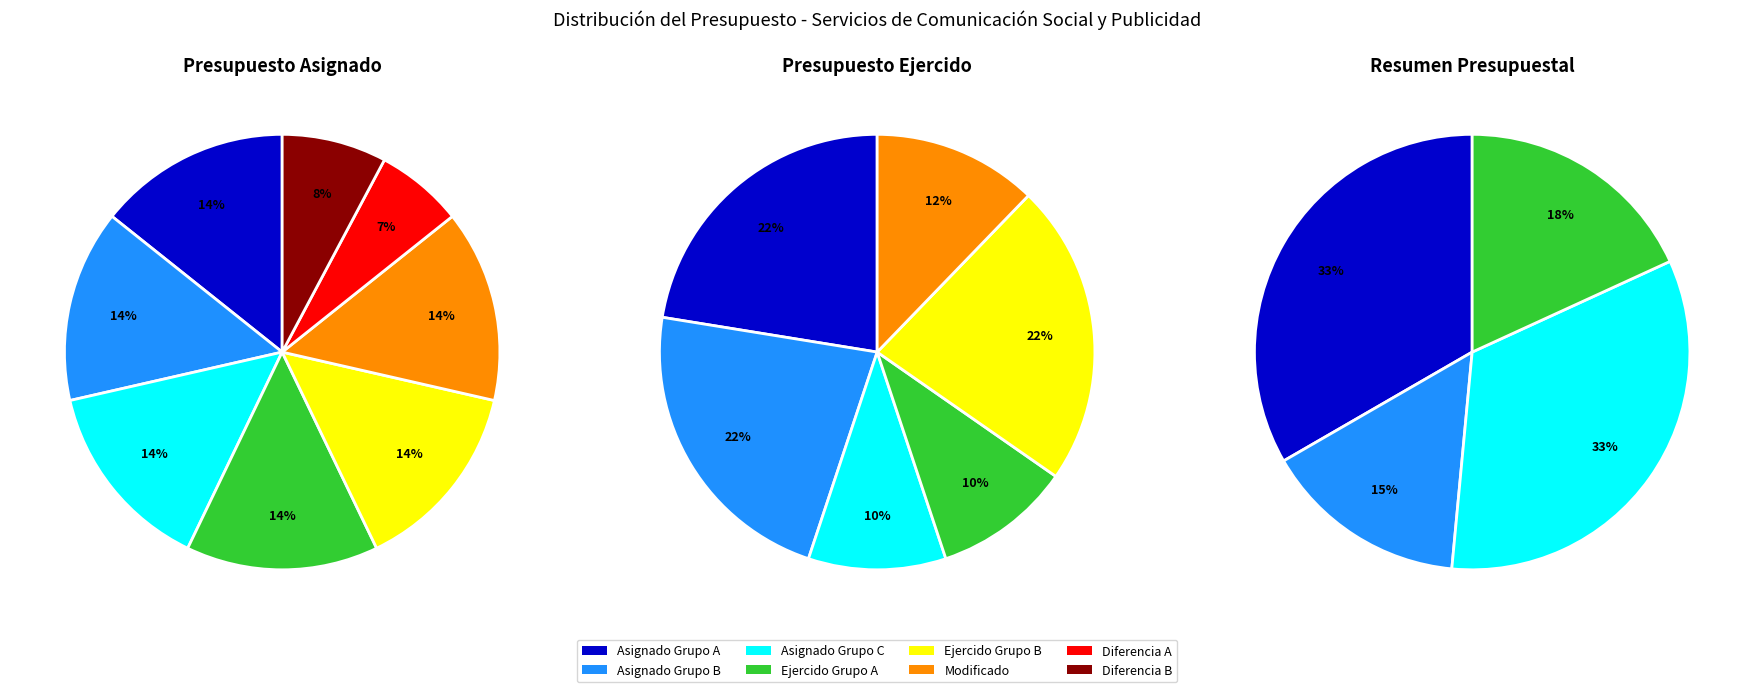

Is there any slice that represents more than half of the pie?

No